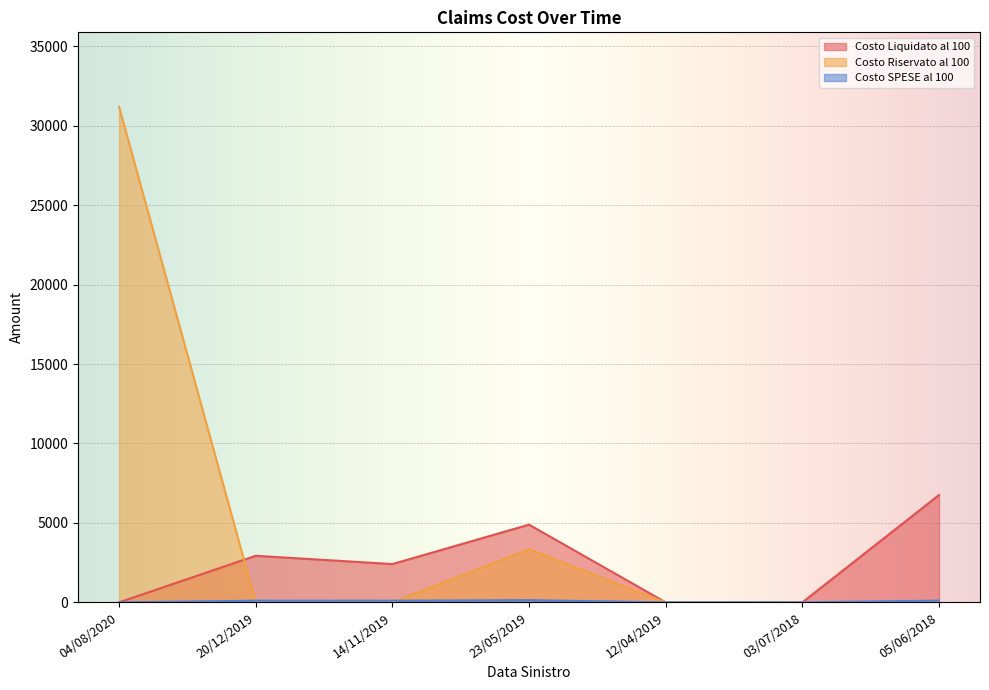

What value does the Costo Riservato al 100 series have at 04/08/2020?

31200.0